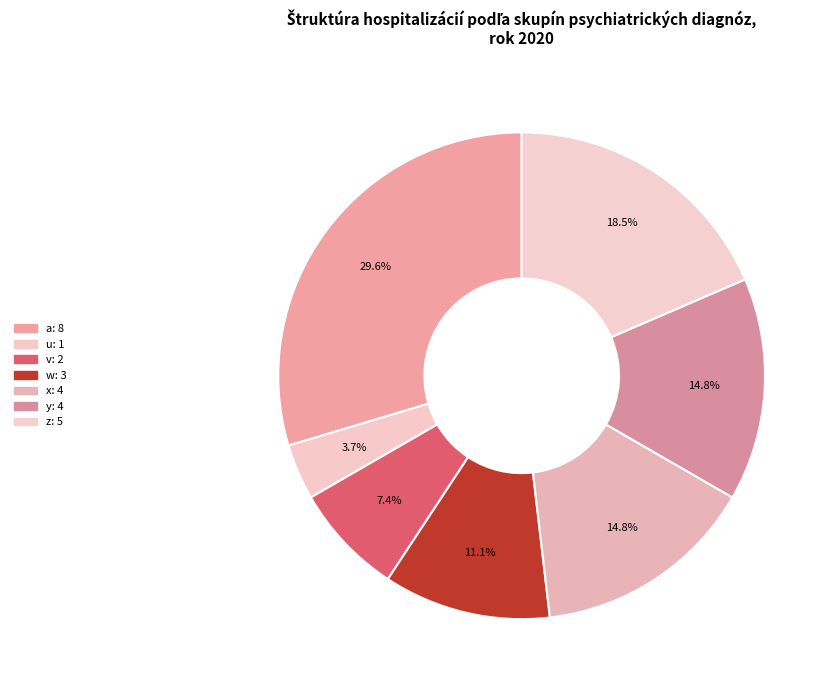

What is the ratio of the value at z to the value at y?

1.2